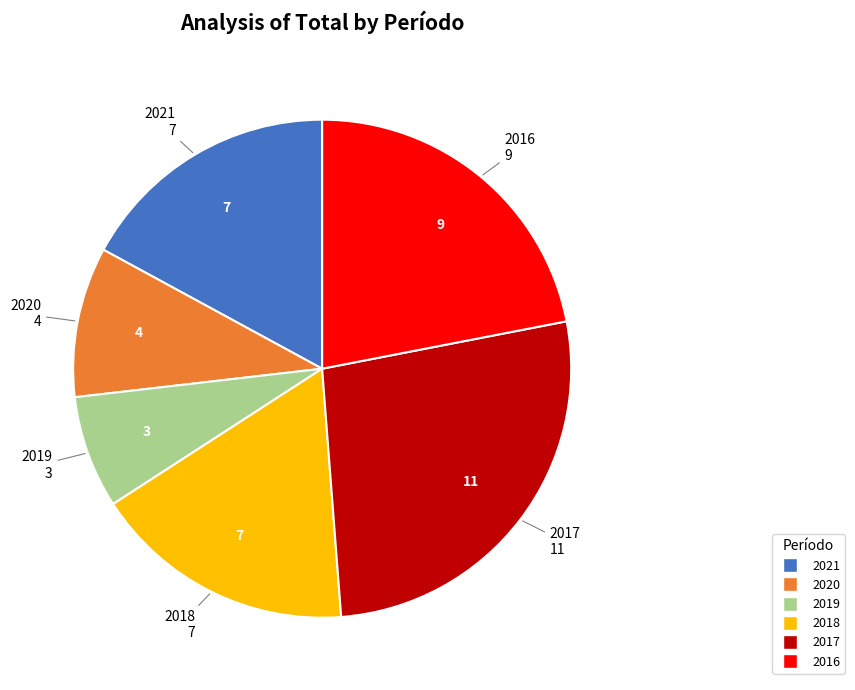

Which category has the smallest portion of the pie?

2019